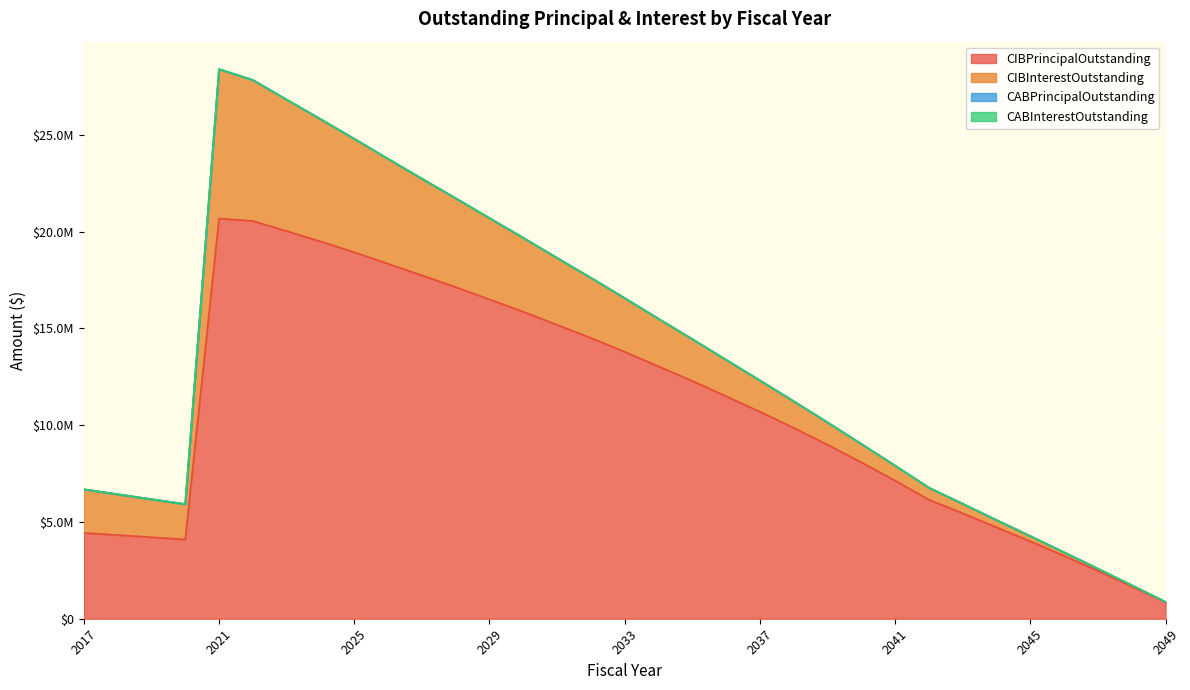

List the series in order of their peak value, lowest first.

CABPrincipalOutstanding, CABInterestOutstanding, CIBInterestOutstanding, CIBPrincipalOutstanding